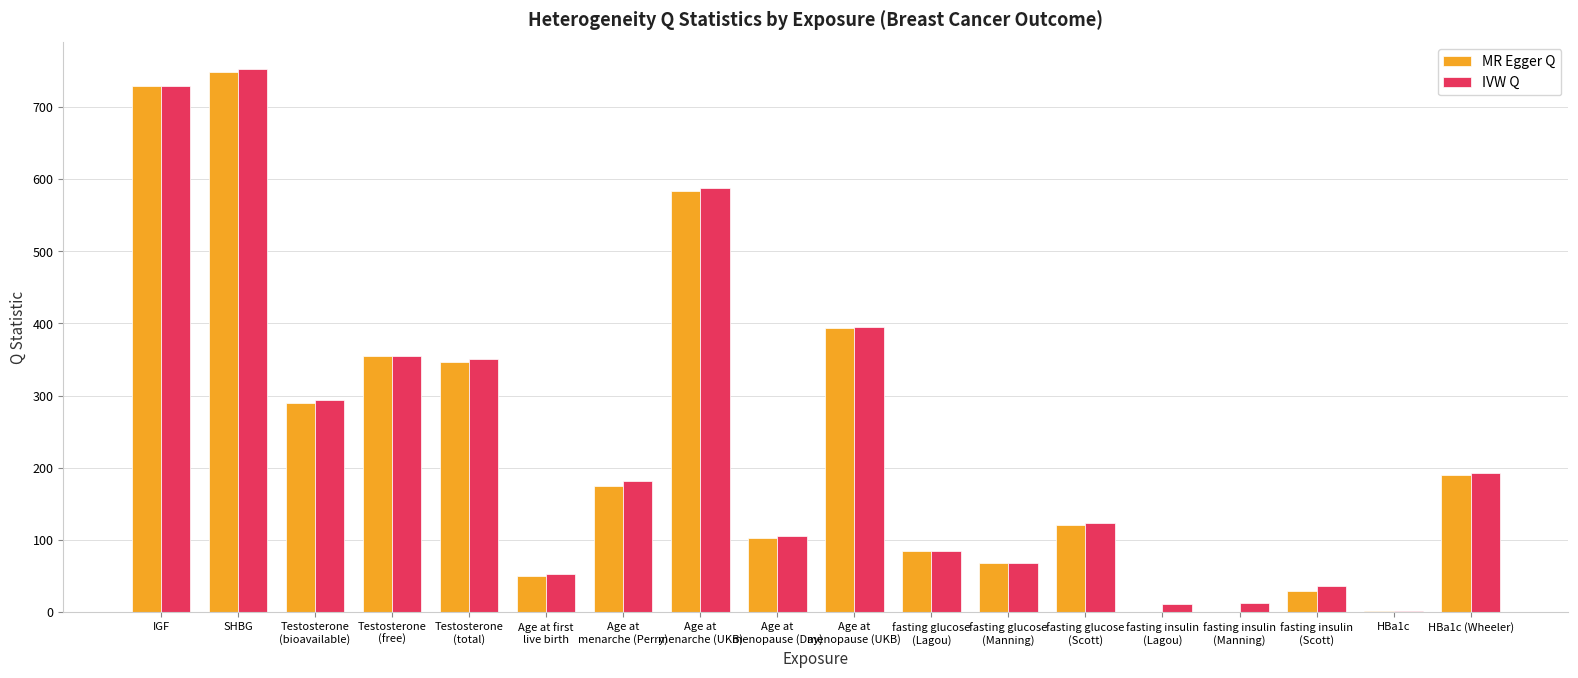

At which category is the sum across all series the highest?

SHBG